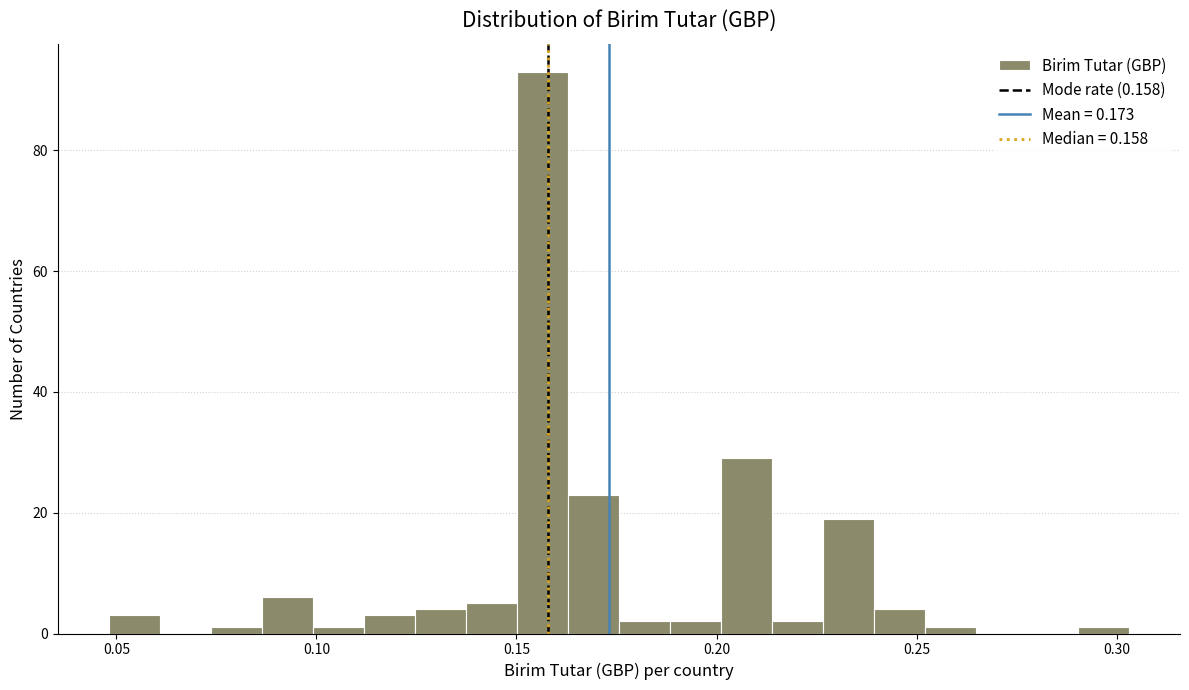

Around what value on the x-axis is the tallest bar? Give the approximate position of its centre, as read against the axis.

0.155